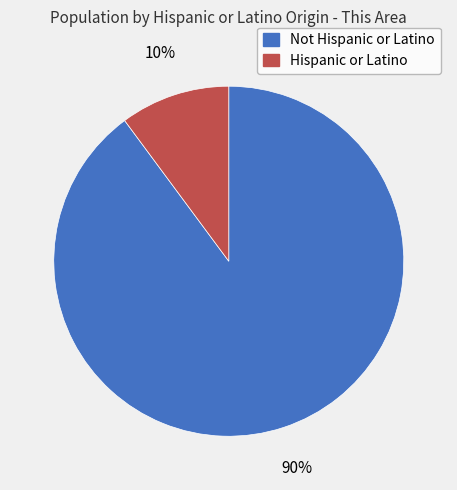

Which category has the biggest portion of the pie?

Not Hispanic or Latino